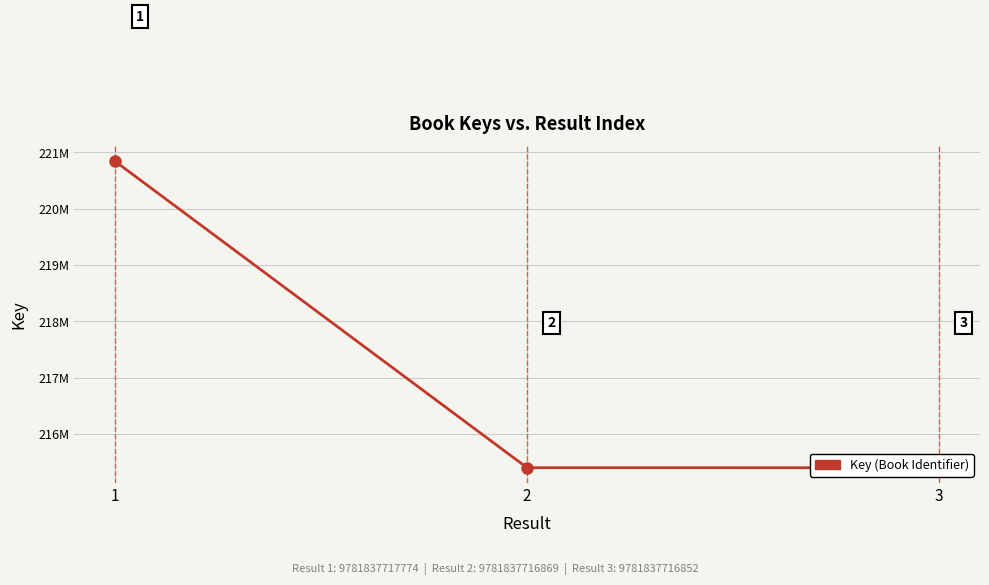

Reading left to right, extract all data points from this chart.

1=220836862	2=215400167	3=215400025